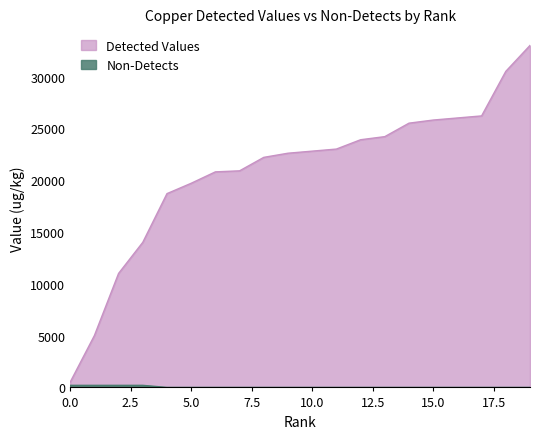

What is the average value of the Detected Values series?

20815